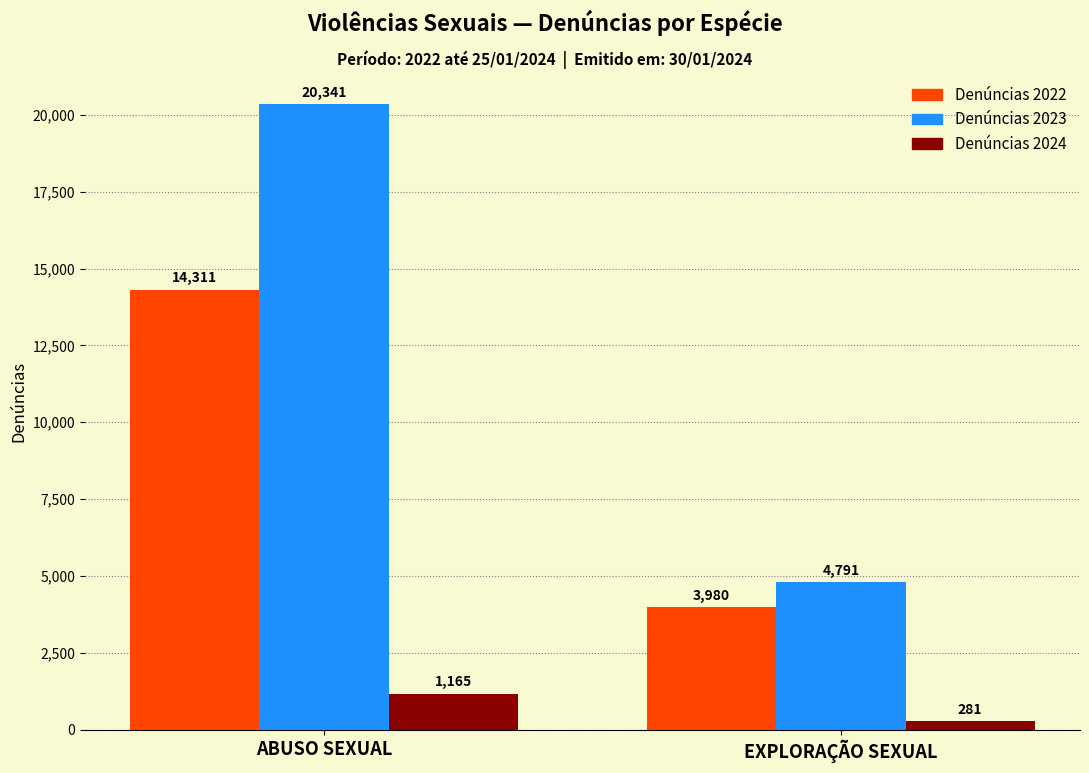

What value does the Denúncias 2023 series have at ABUSO SEXUAL, to the nearest 100?

20300